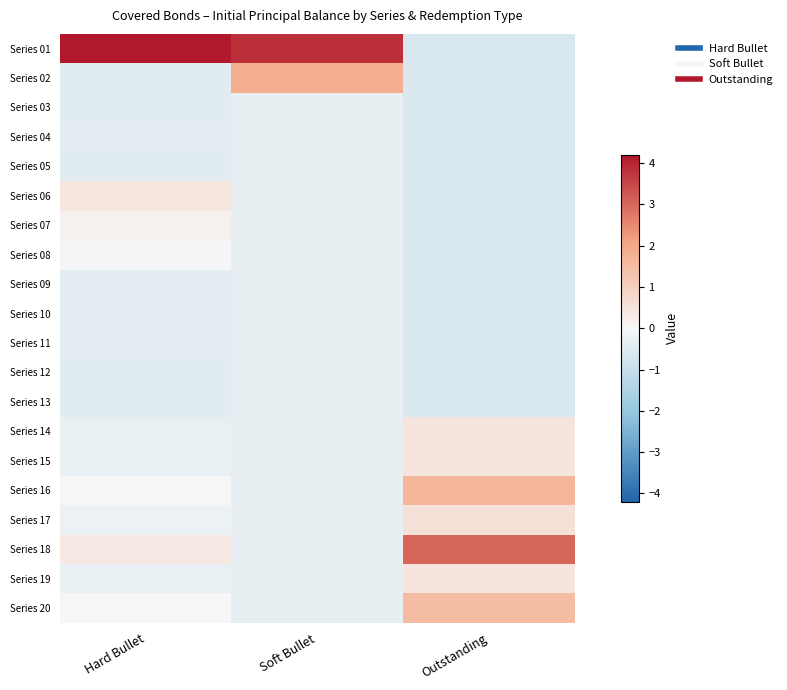

Which series has the largest range (max minus min)?

Series 01